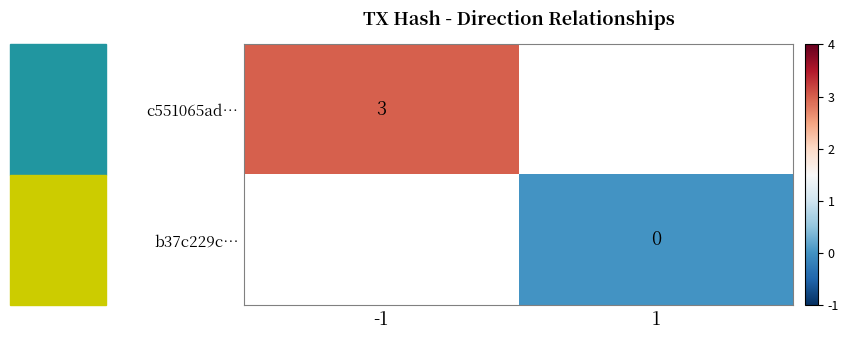

Which category has the lowest value across all series?

1